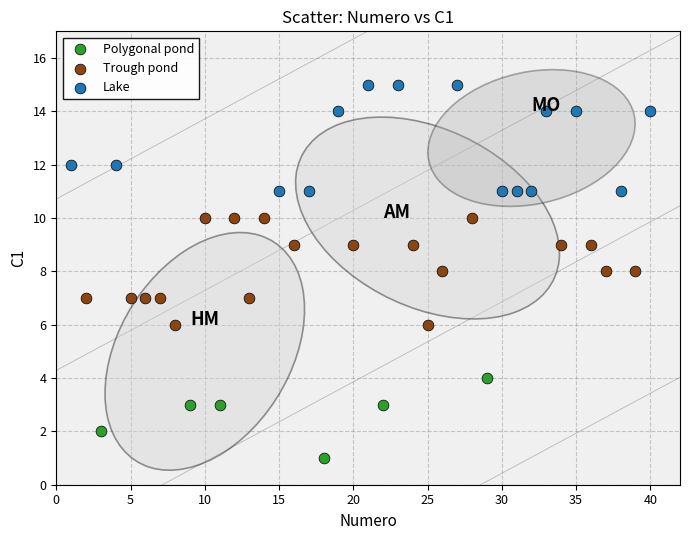

Which series contains the highest Y value?

Lake